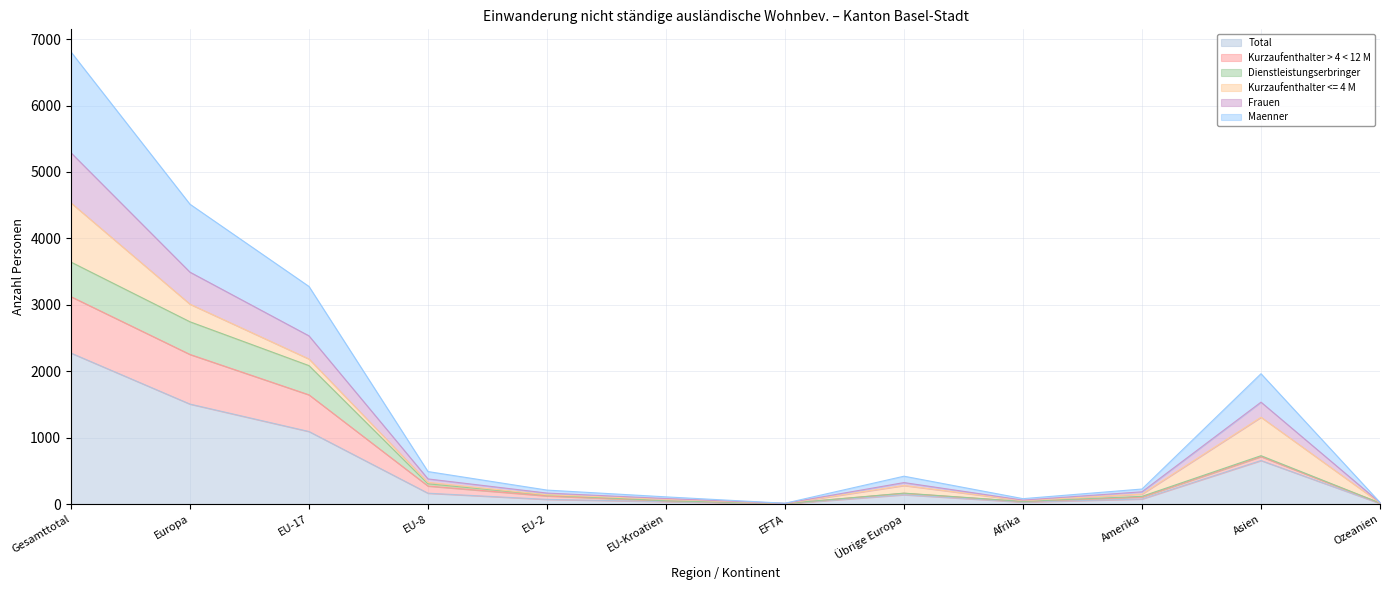

Is it true that Maenner equals 18 at EU-Kroatien?

False